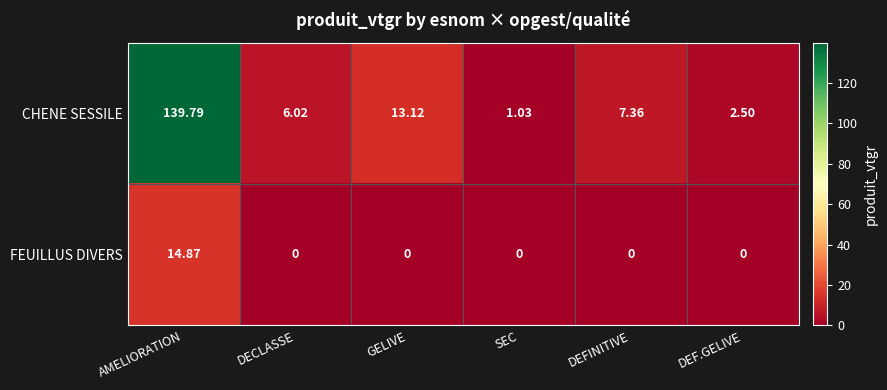

Rank the series at DEFINITIVE from lowest to highest value.

FEUILLUS DIVERS, CHENE SESSILE